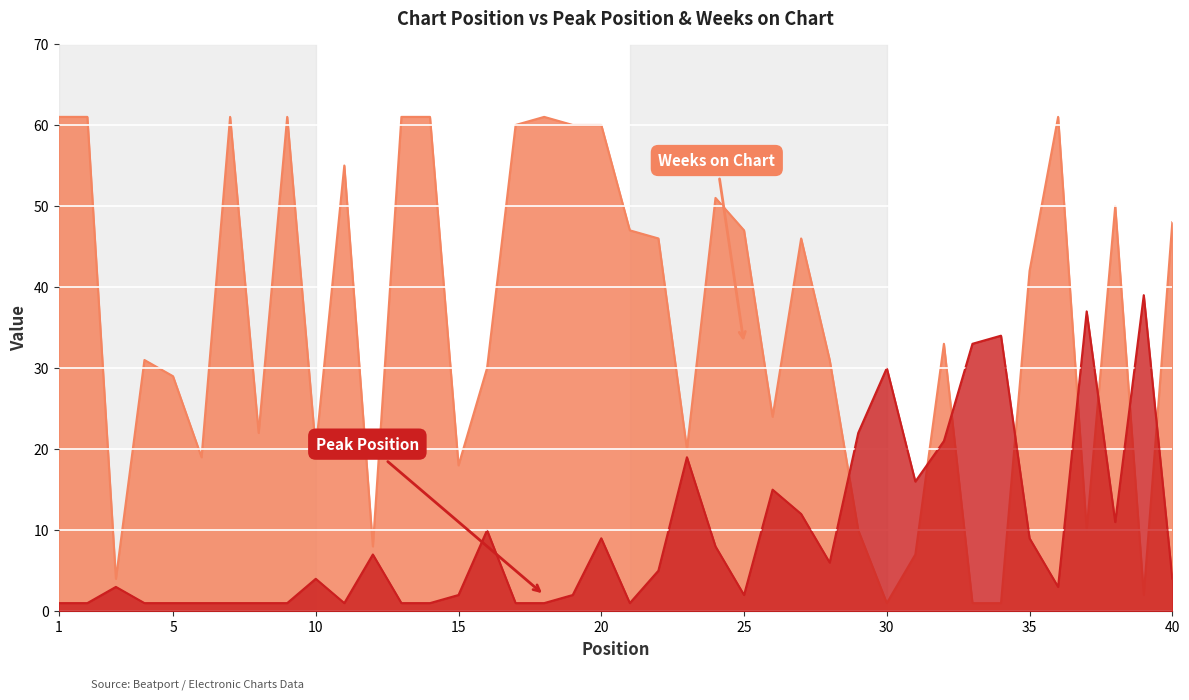

The value of Weeks on Chart at 4 is 43. True or false?

False